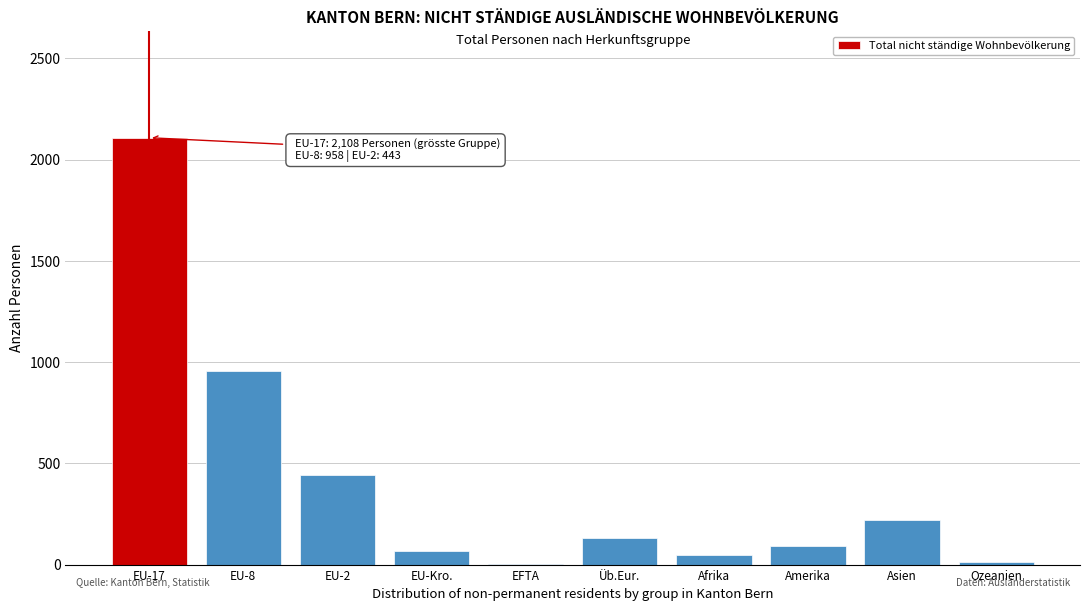

The value at EU-17 is 2108. True or false?

True